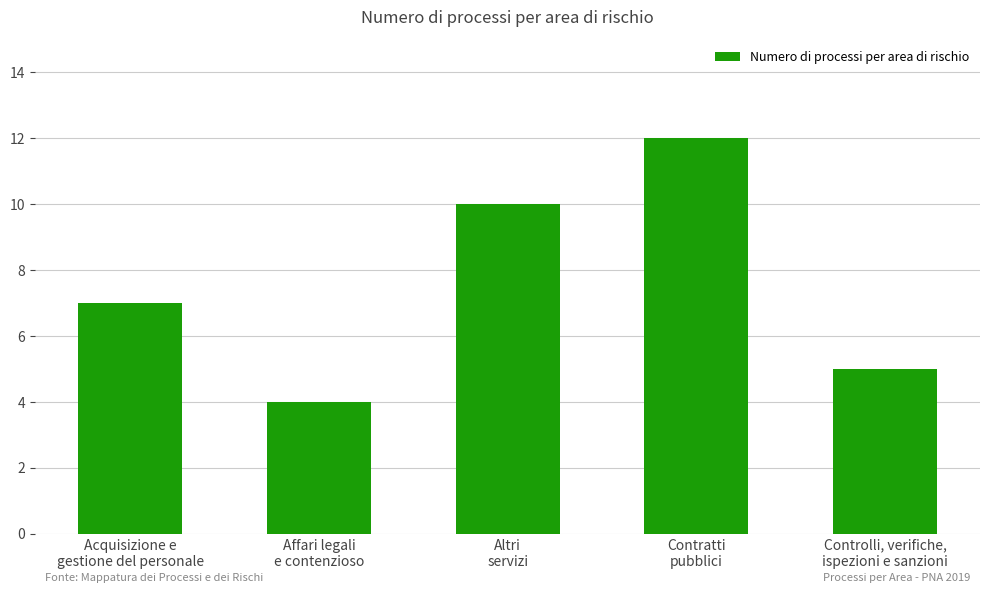

How many bars are there in total?

5